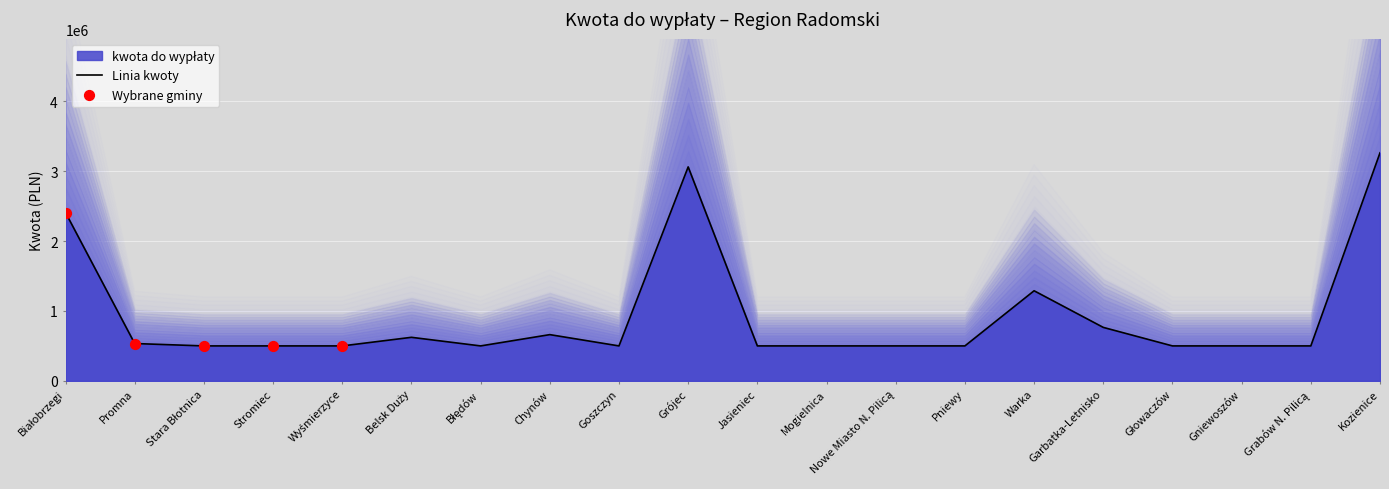

Approximately how many times larger is the value at Wyśmierzyce compared to Stara Błotnica?

1.0